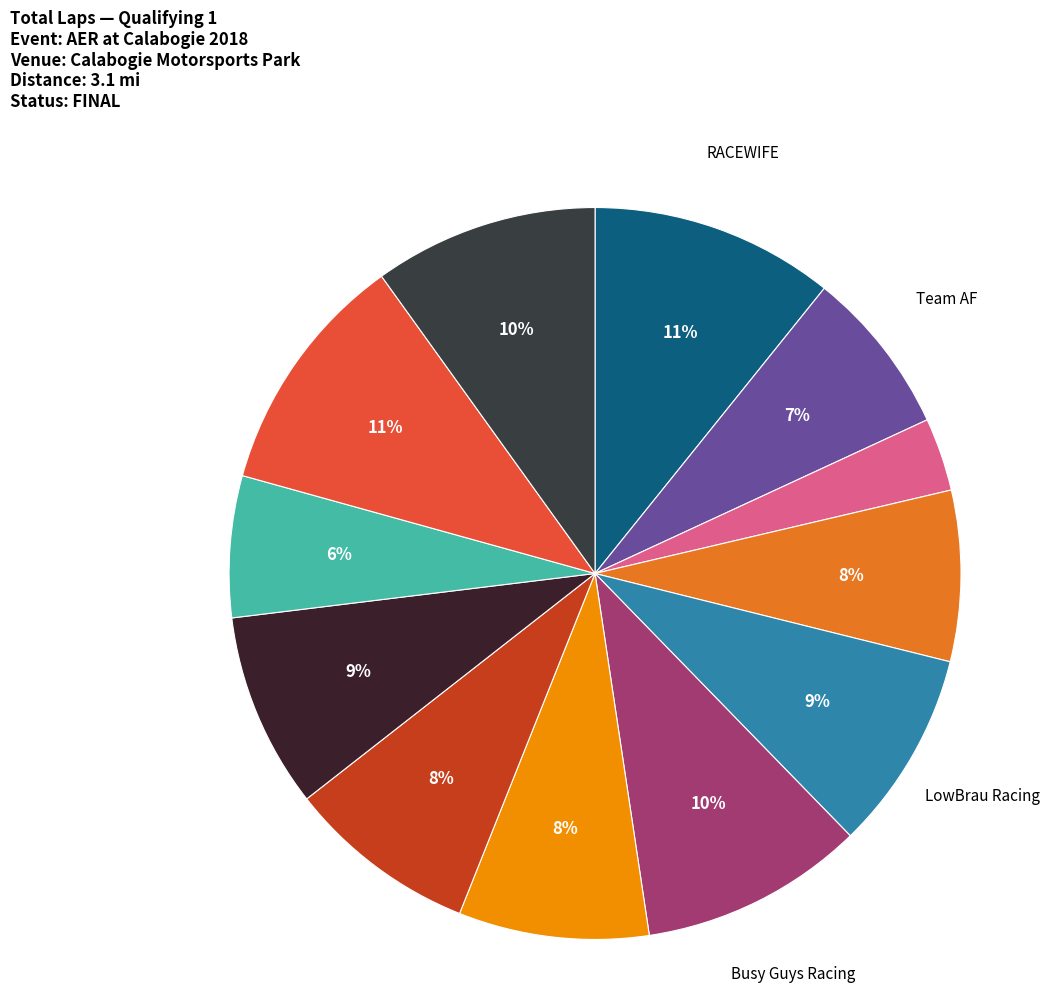

How many segments does this pie chart have?

12